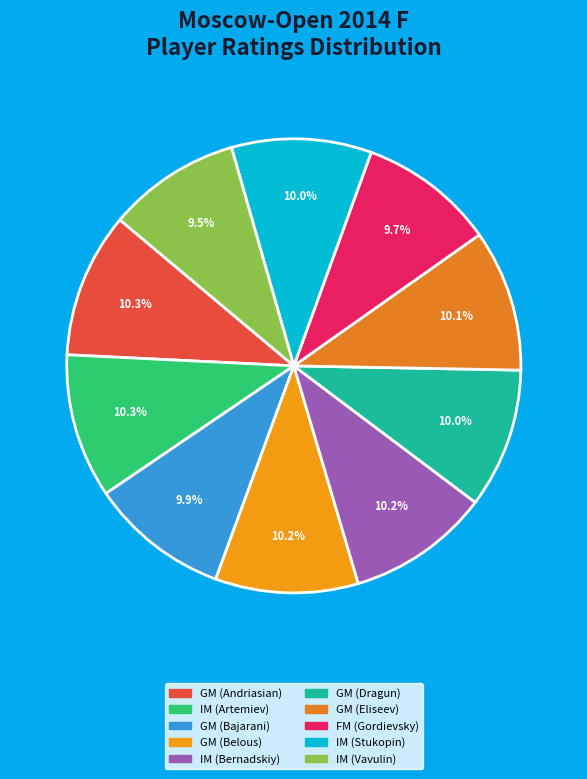

How many slices are in this pie chart?

10